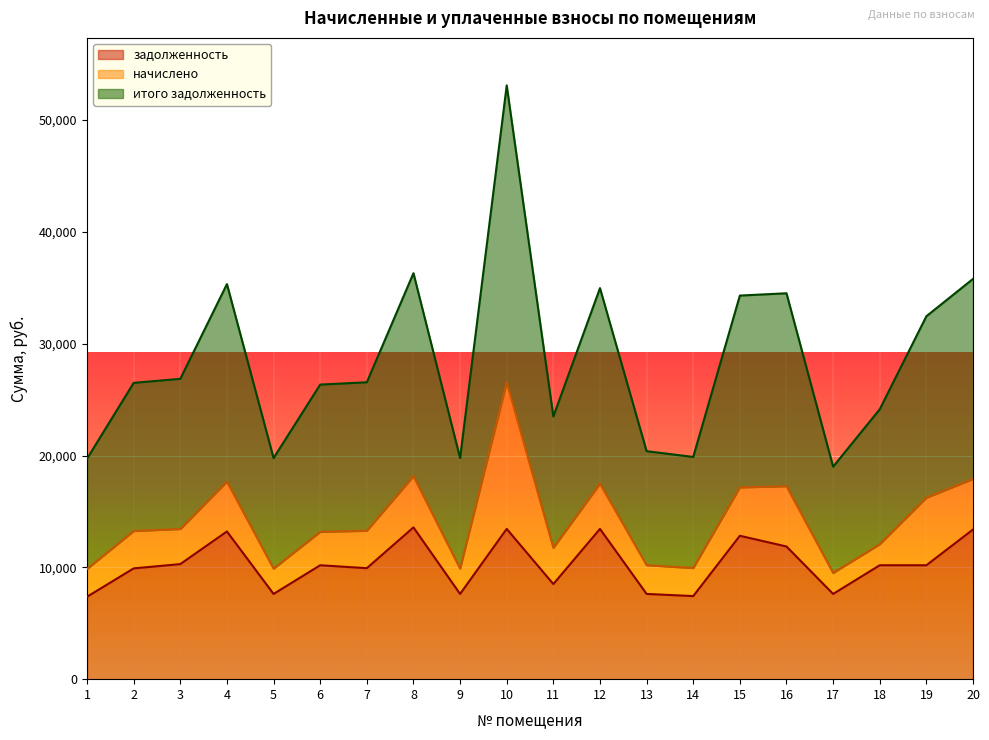

At how many categories does at least one series exceed 16759?

7